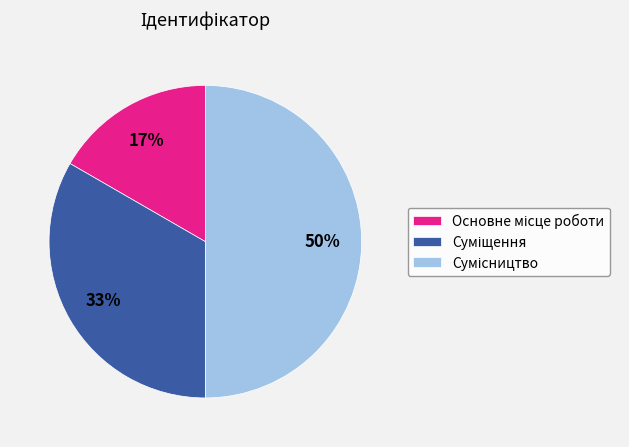

To the nearest percent, what is the difference between the largest and smallest slice percentages?

33%